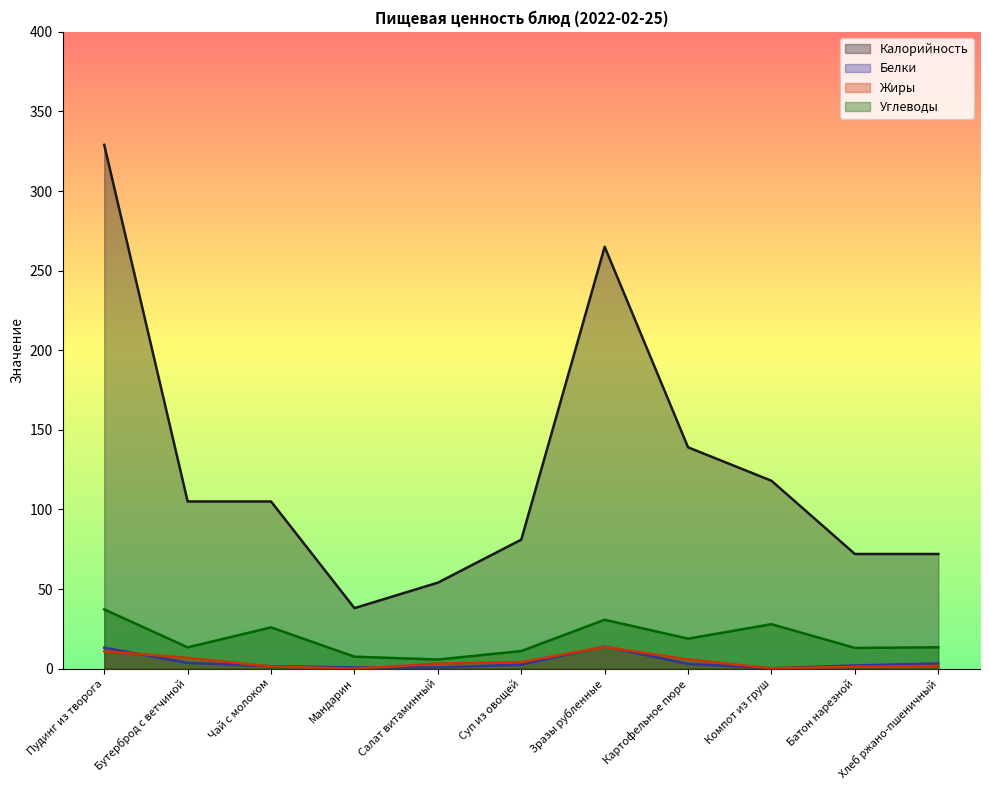

What is the sum of the Жиры values at Мандарин and Хлеб ржано-пшеничный?

1.7